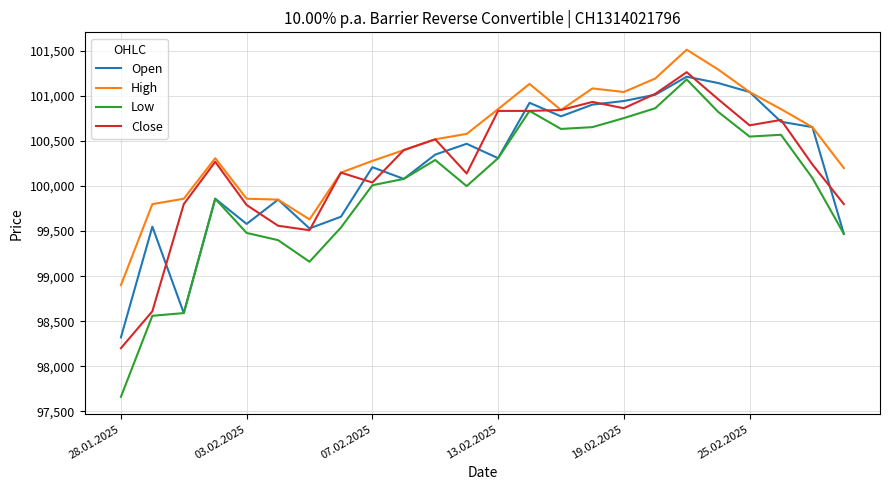

Which series has the largest total across all categories?

High